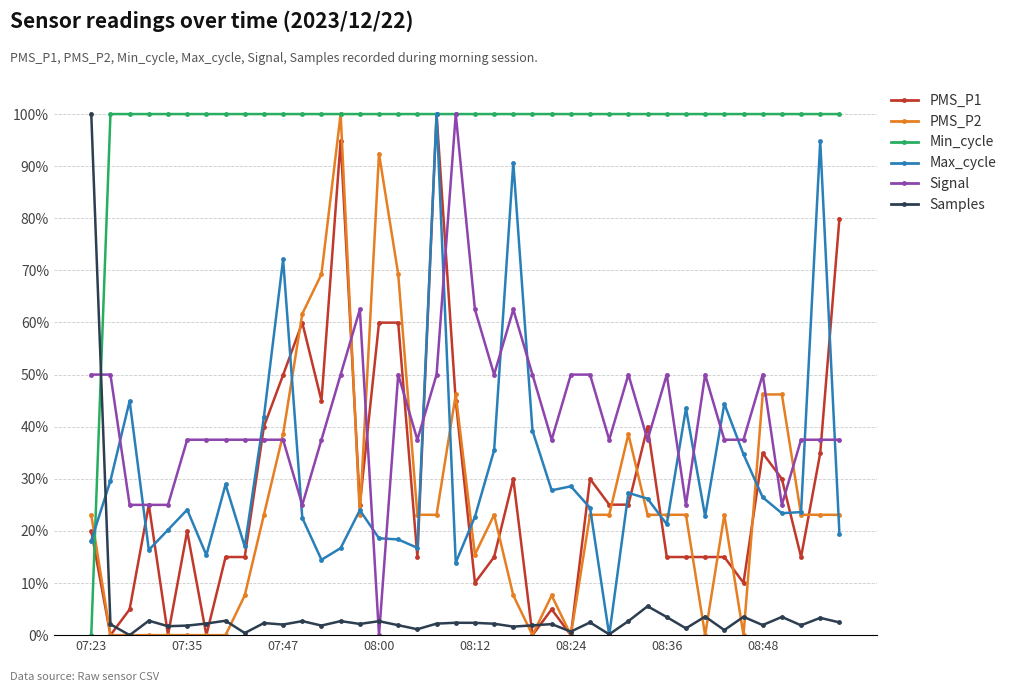

At how many categories does at least one series exceed 0?

40